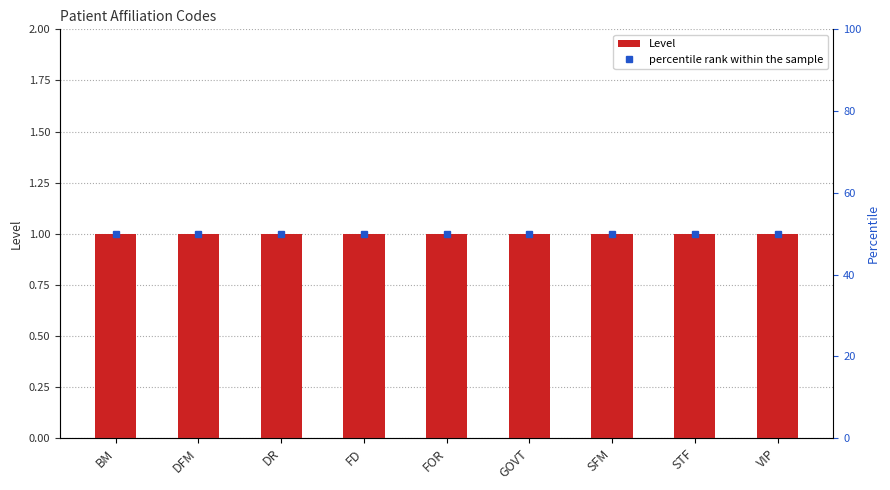

Count the number of data series in this chart.

2